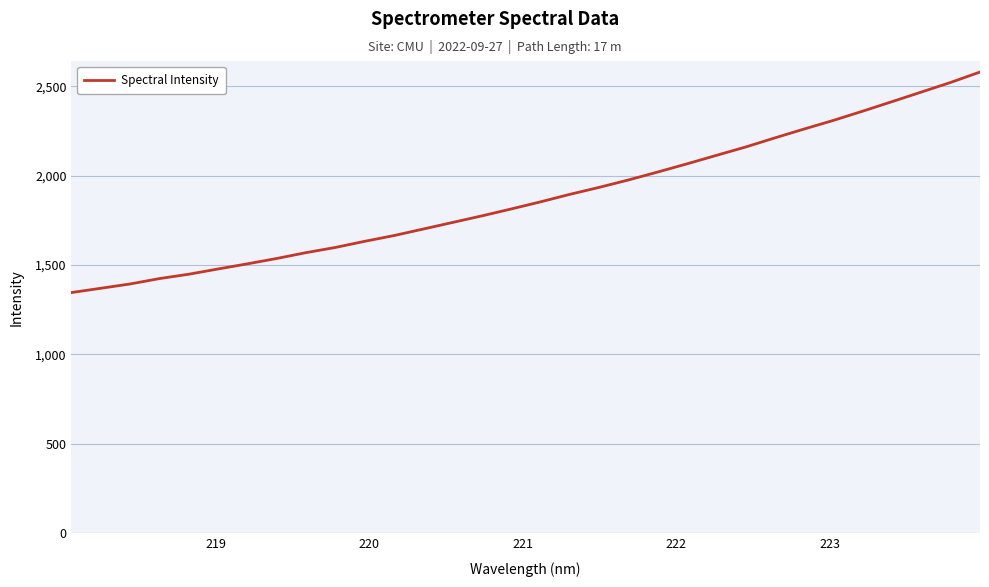

What is the smallest value displayed?

1346.2